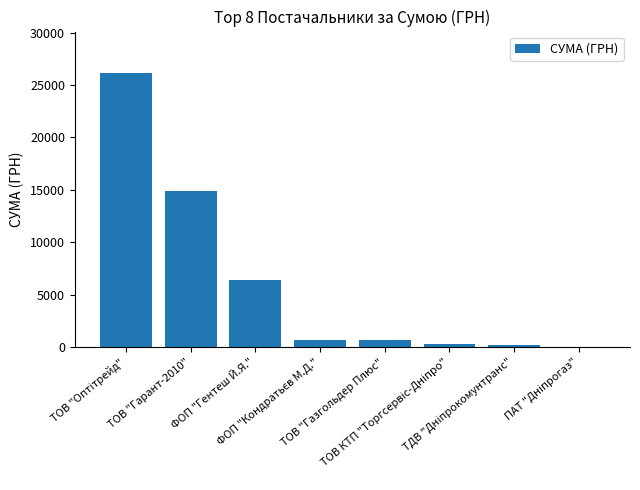

Does the chart contain stacked bars?

No